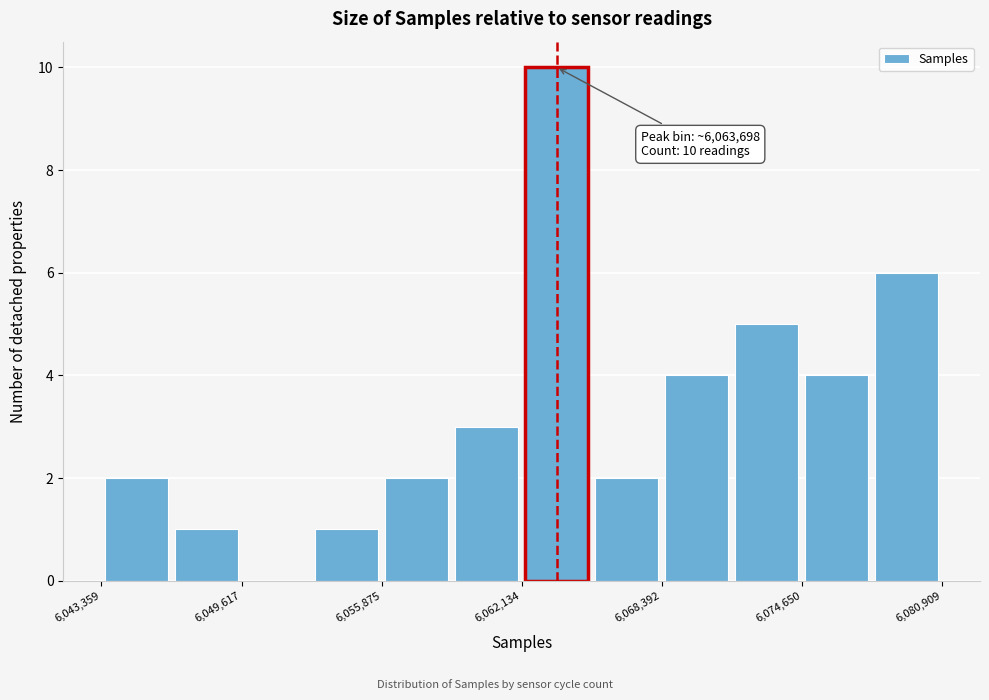

Read against the x-axis, roughly where is the centre of the tallest bar?

6064000